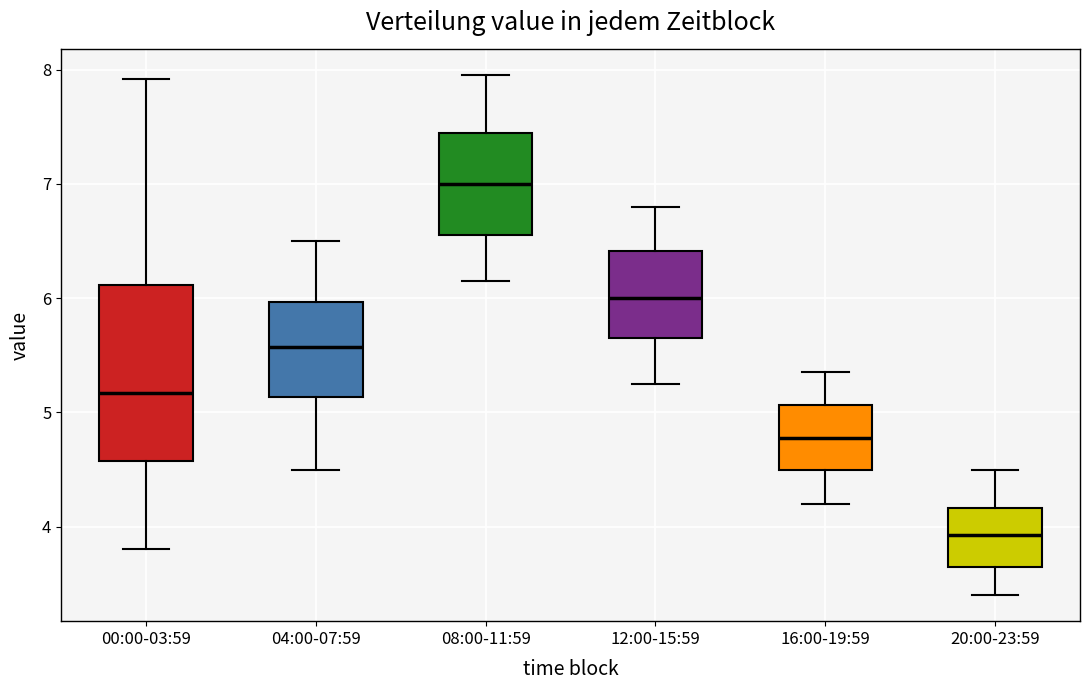

Reading left to right, transcribe this box plot: for each box, give where its median line is, the range the box spans, and where its two whiskers end, as read against the y-axis. The values are not printed on the chart, so give them approximately, as read against the axis.

00:00-03:59: median 5.2, box 4.6 to 6.1, whiskers 3.8 to 7.9
04:00-07:59: median 5.6, box 5.1 to 6.0, whiskers 4.5 to 6.5
08:00-11:59: median 7.0, box 6.6 to 7.5, whiskers 6.2 to 8.0
12:00-15:59: median 6.0, box 5.7 to 6.4, whiskers 5.3 to 6.8
16:00-19:59: median 4.8, box 4.5 to 5.1, whiskers 4.2 to 5.4
20:00-23:59: median 3.9, box 3.7 to 4.2, whiskers 3.4 to 4.5